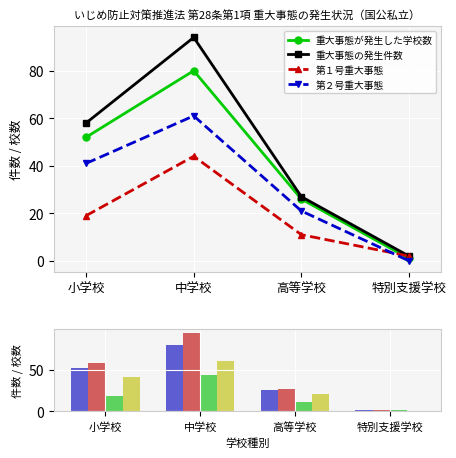

What are all the series names shown in the legend?

重大事態が発生した学校数, 重大事態の発生件数, 第１号重大事態, 第２号重大事態